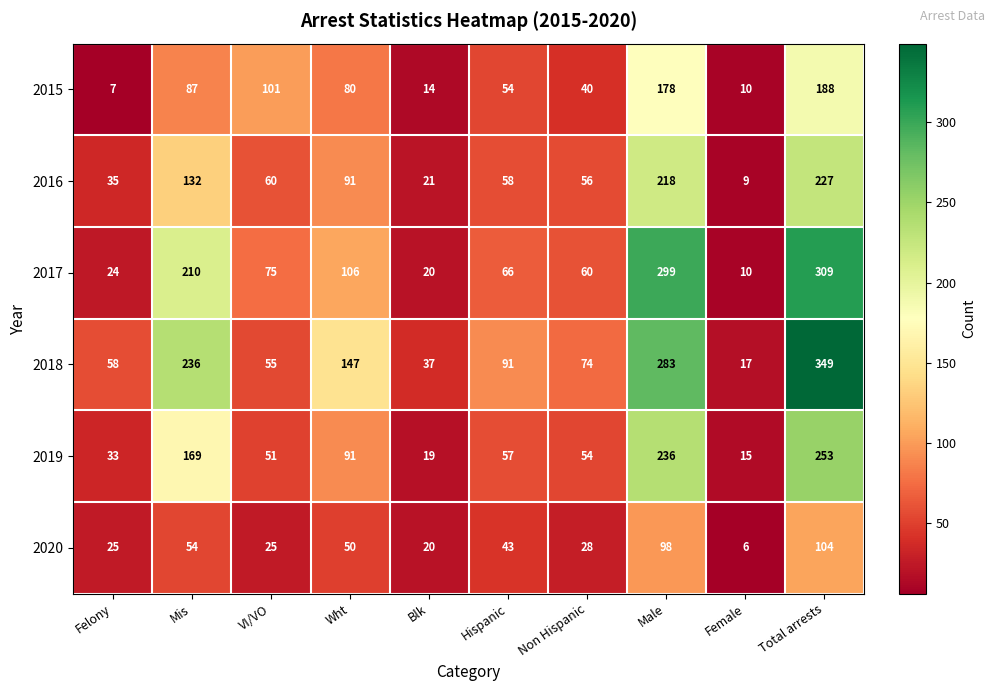

How many values in the 2018 series are below 91?

5